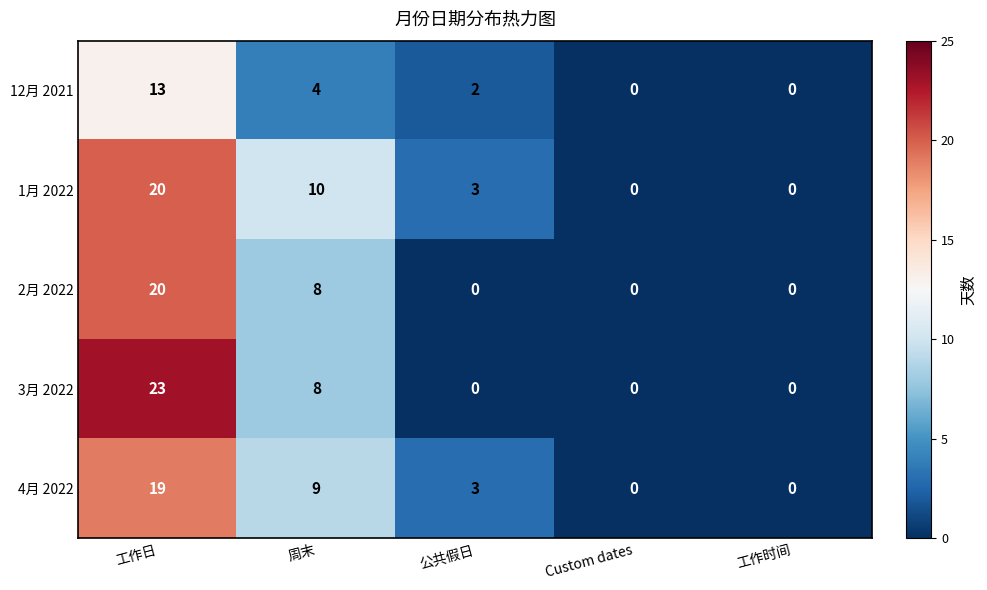

How many 12月 2021 values are between 0 and 4?

4